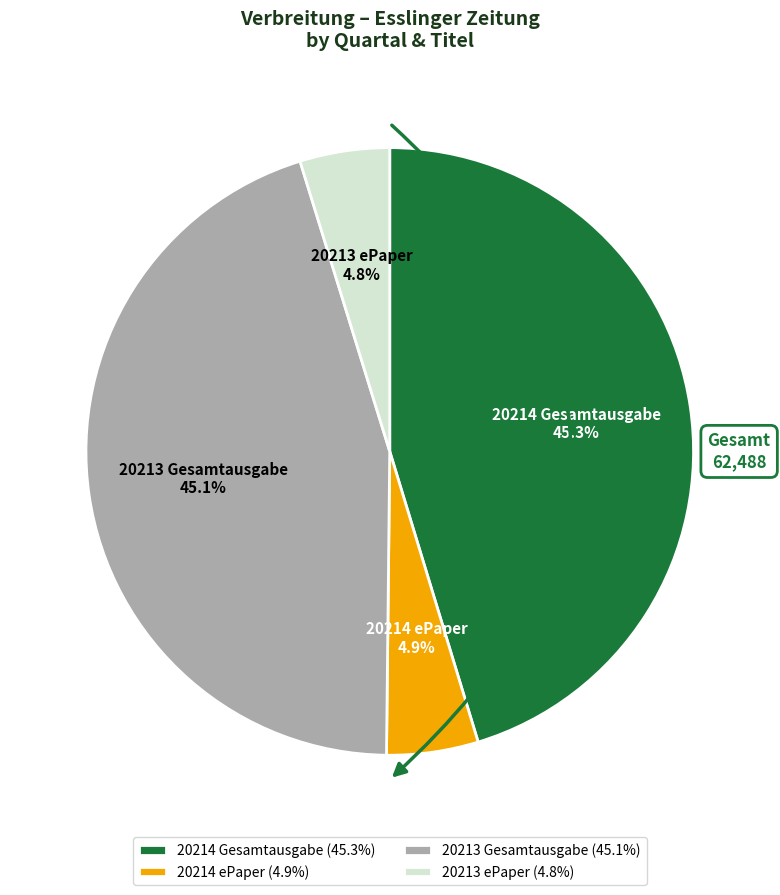

Count the number of slices in the pie.

4